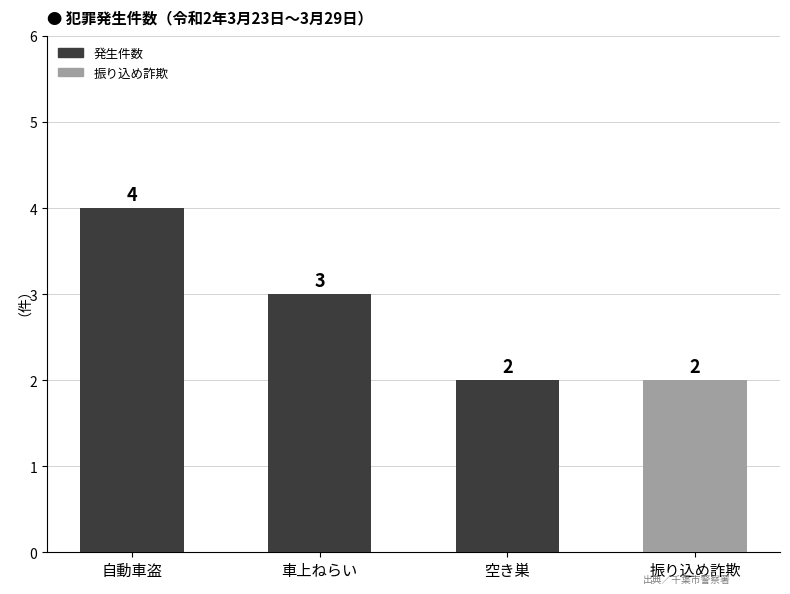

What is the minimum value shown in the chart?

2